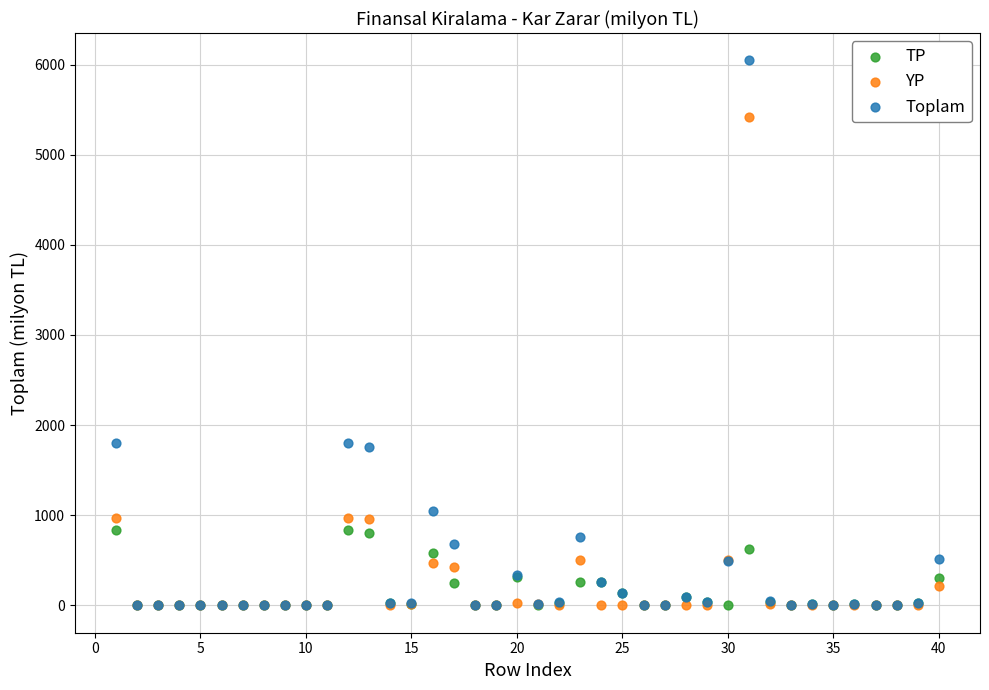

Which series has the largest Y range (max minus min)?

Toplam